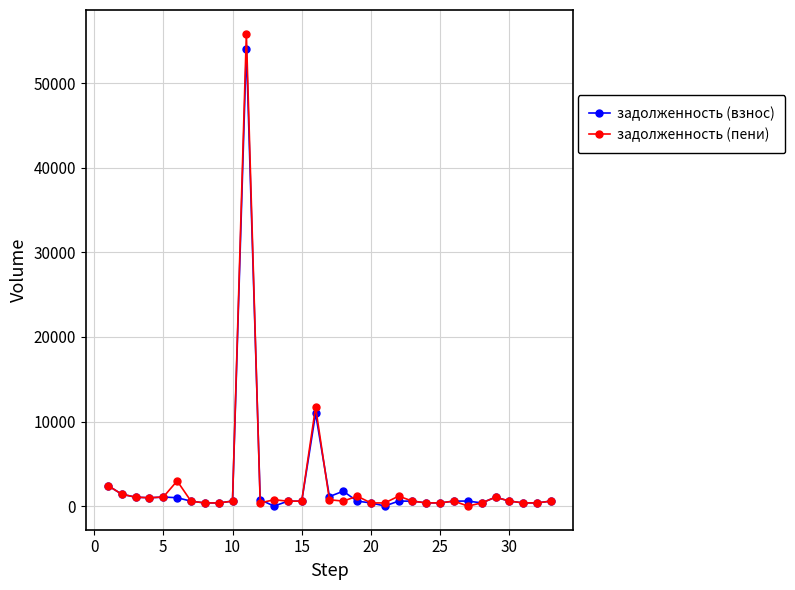

What is the maximum value for задолженность (пени)?

55873.3